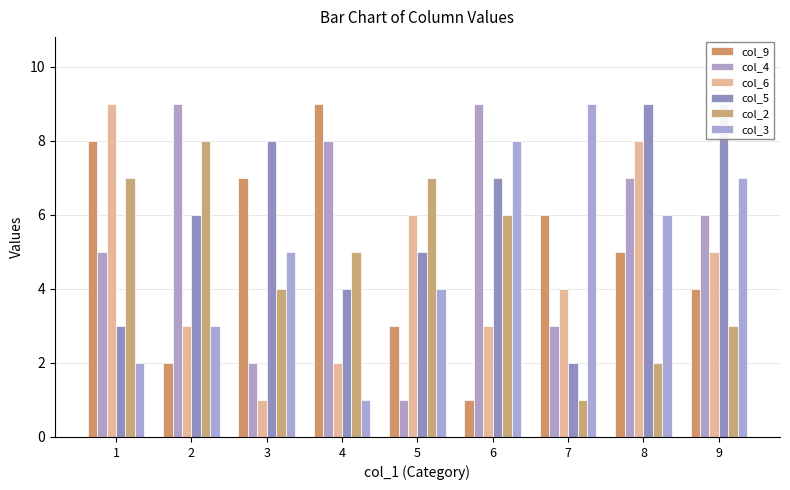

True or false: col_2 has a value of 5 at 9.

False